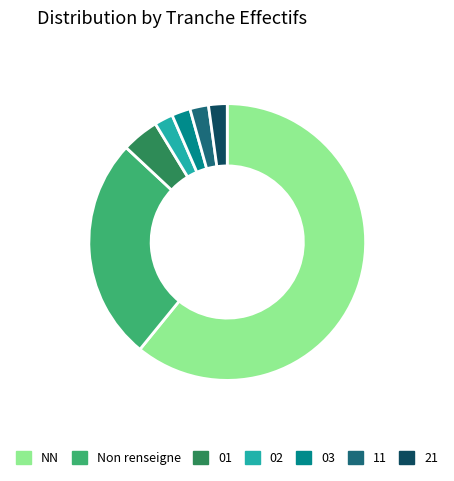

True or false: 11 accounts for 2% of the total.

True